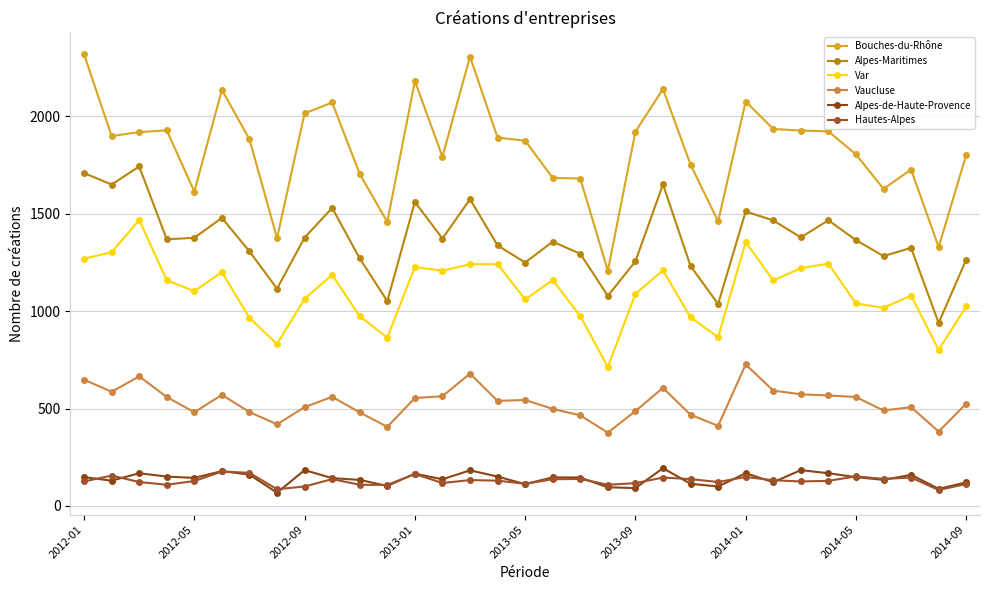

What is the lowest value of the Var series?

713